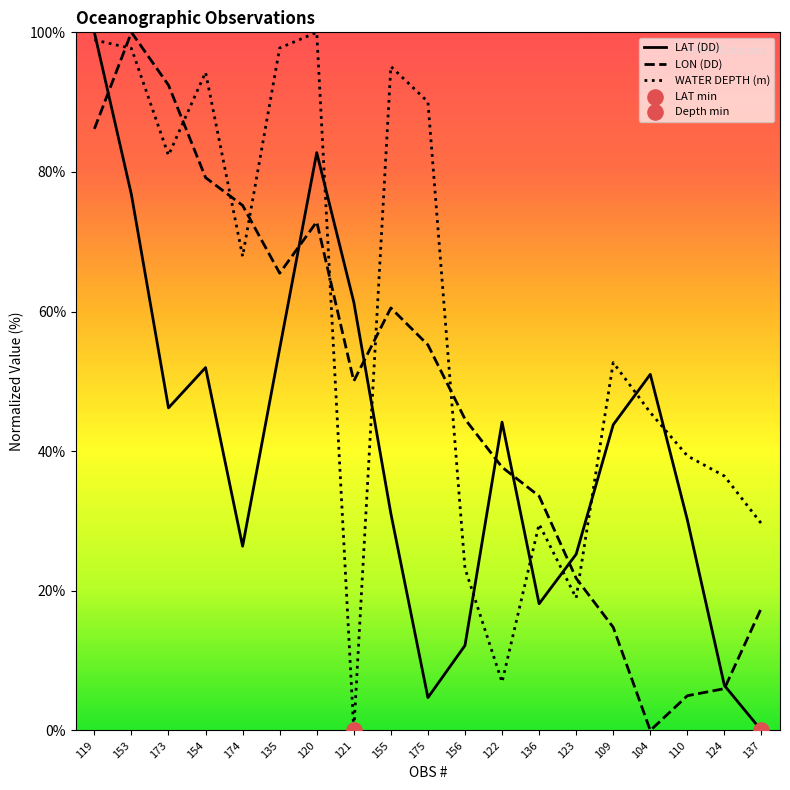

At which category is the sum across all series the highest?

119